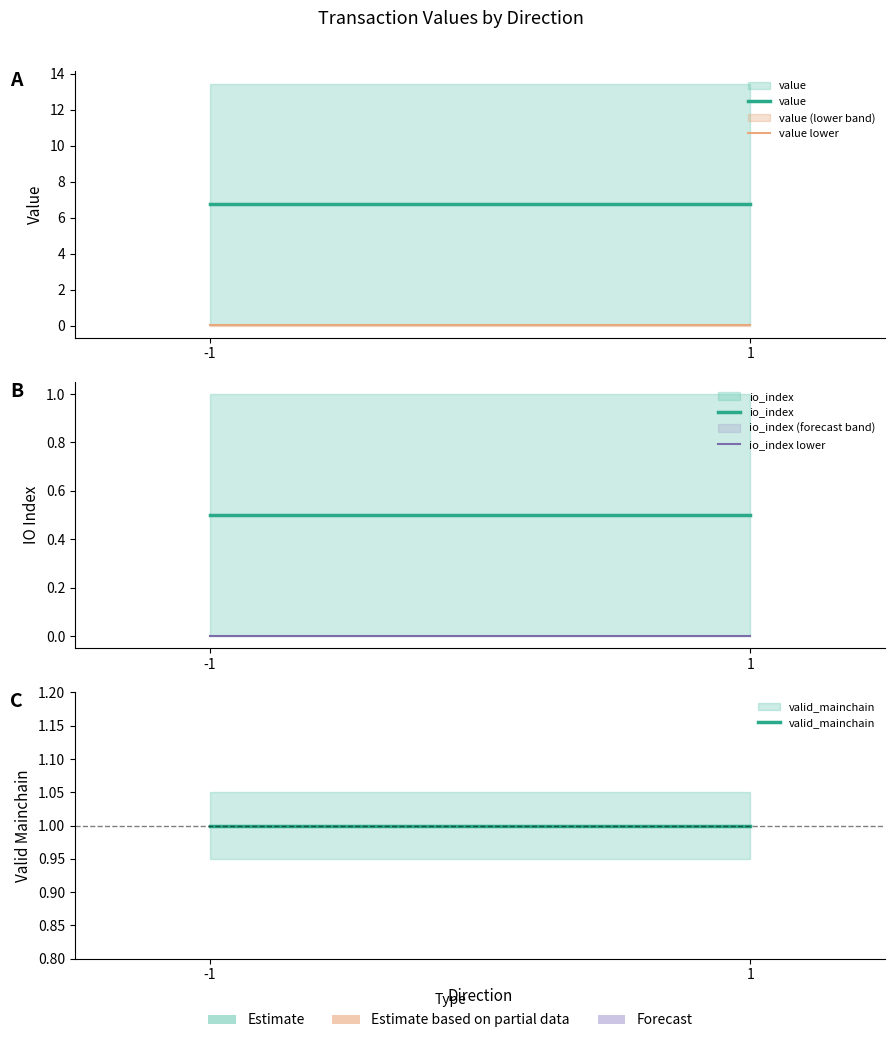

The valid_mainchain series shows 1.0 at -1. True or false?

True